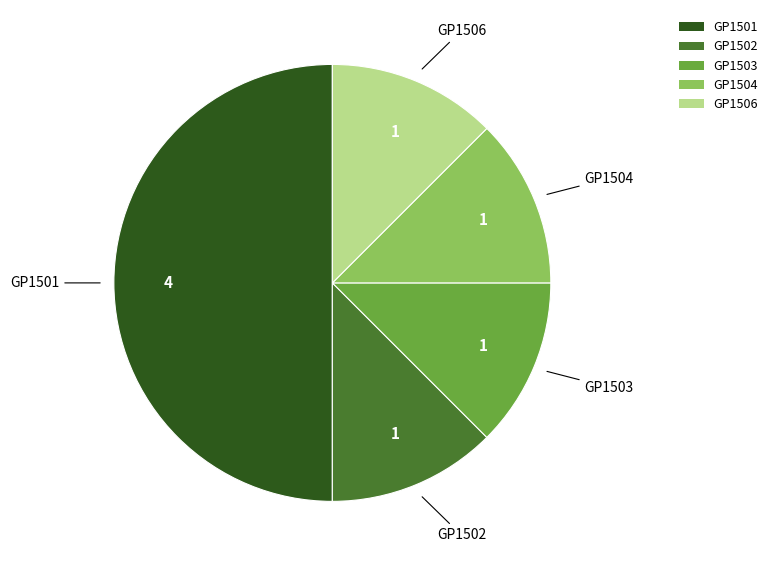

Is GP1506 the majority of the pie?

No